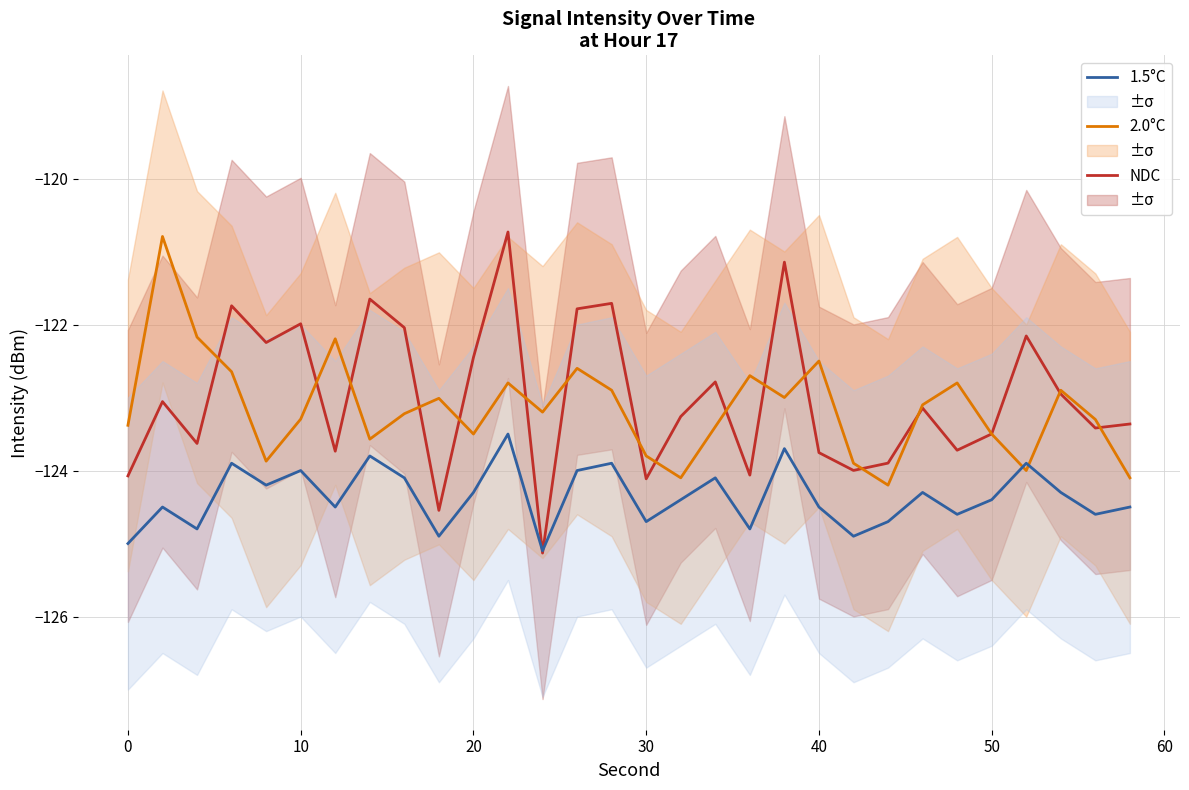

The 2.0°C series shows -123.4 at 0. True or false?

True